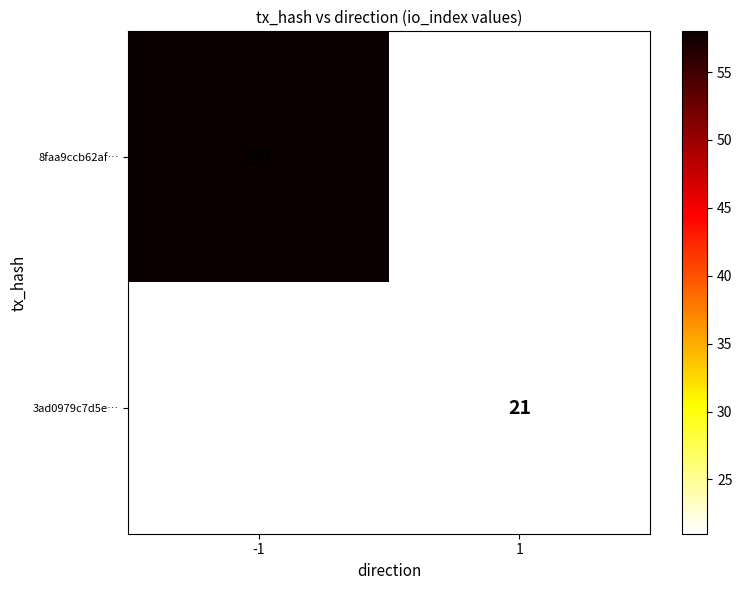

How many distinct data groups are displayed?

2